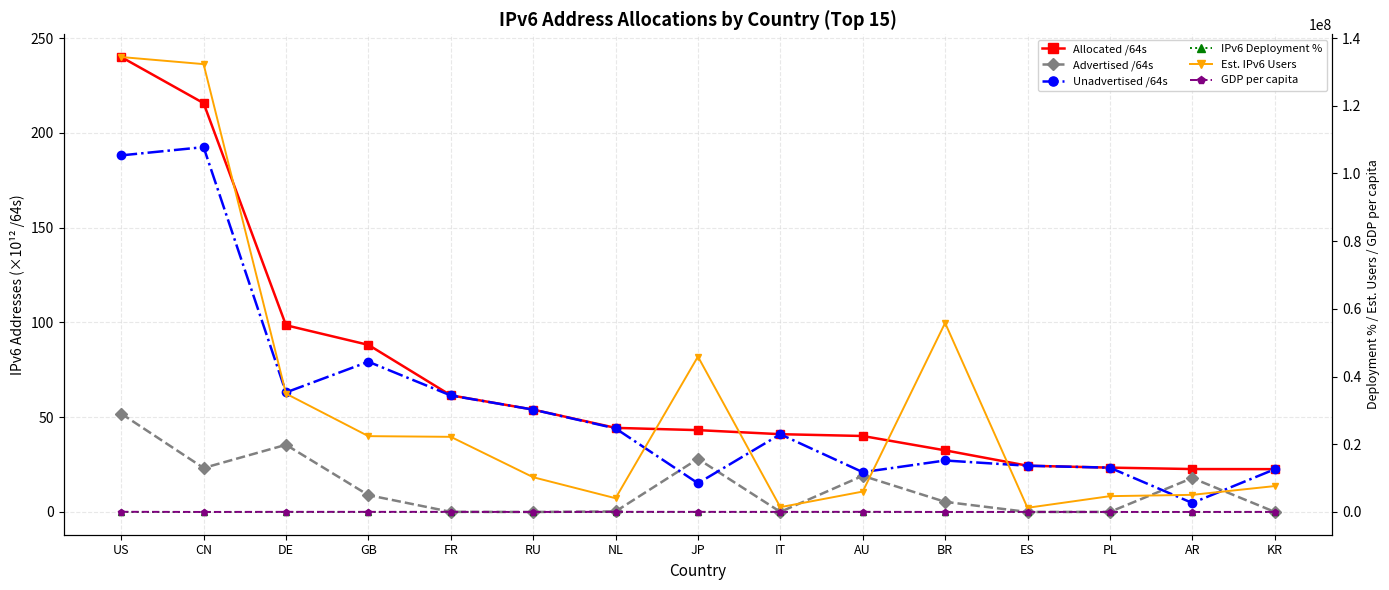

The Advertised /64s series shows 0.3 at NL. True or false?

True